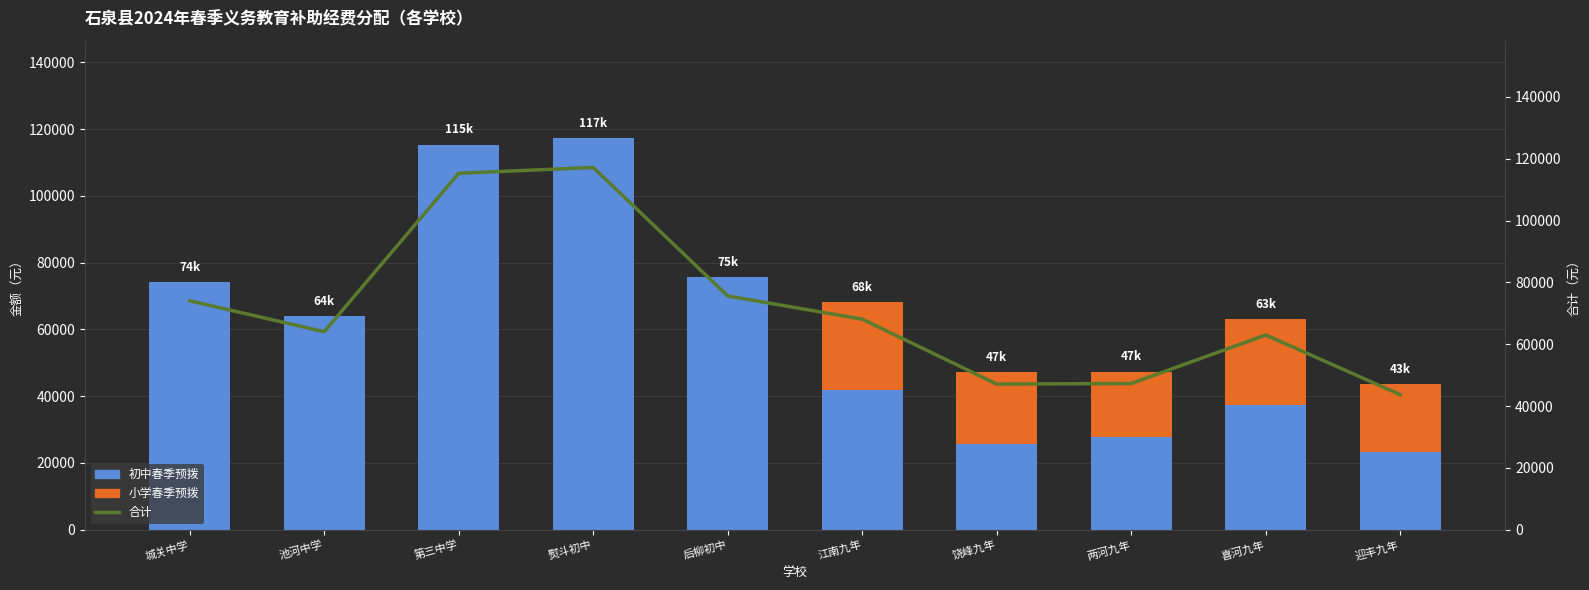

At which label is 合计 closest to 80437?

后柳初中